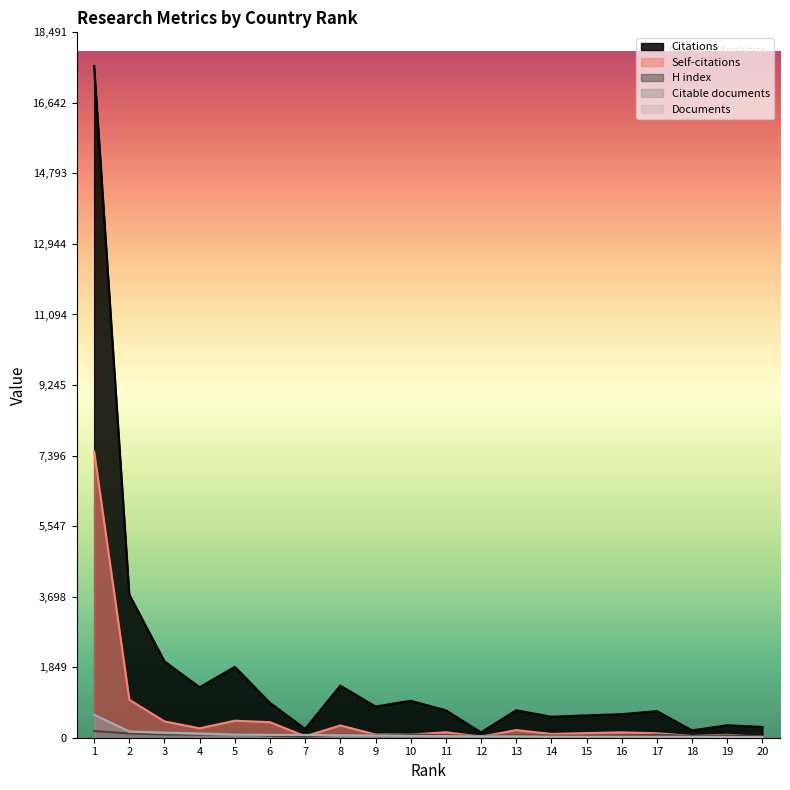

Which series has the largest total across all categories?

Citations